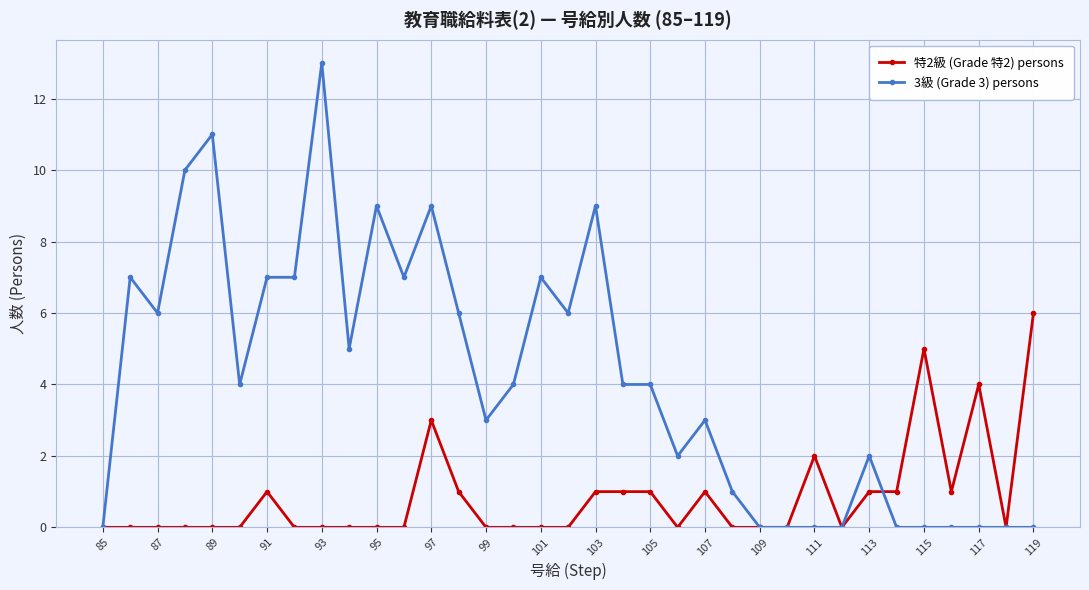

What is the value of the 3級 (Grade 3) persons point at the 17th from the left?

7